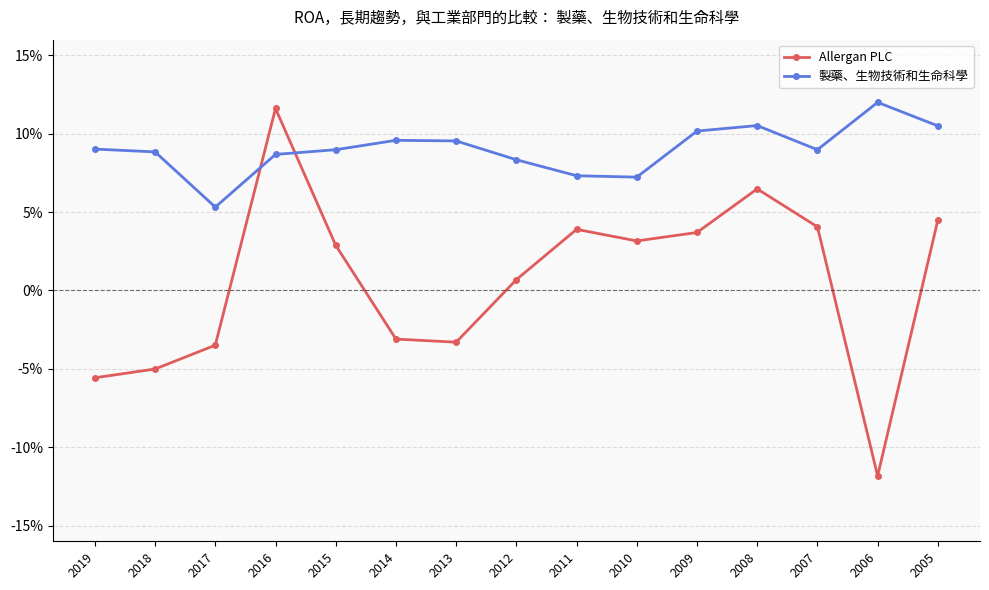

At 2011, list the series in order from largest to smallest.

製藥、生物技術和生命科學, Allergan PLC